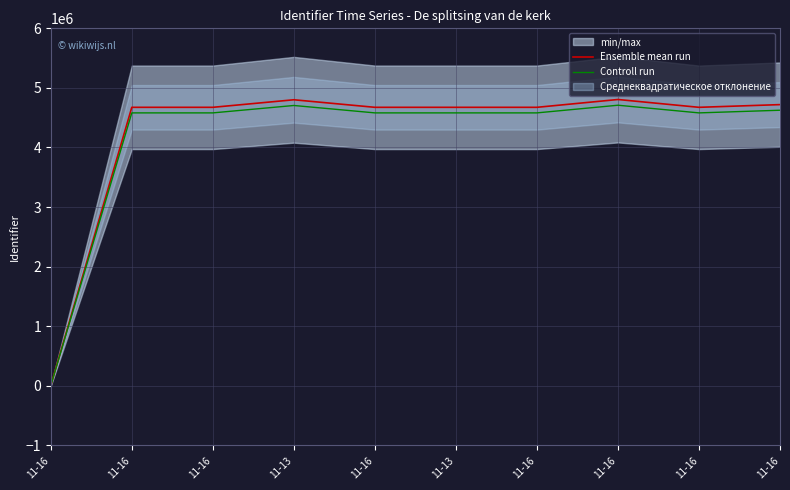

What is the highest value of the Controll run series?

4709081.3